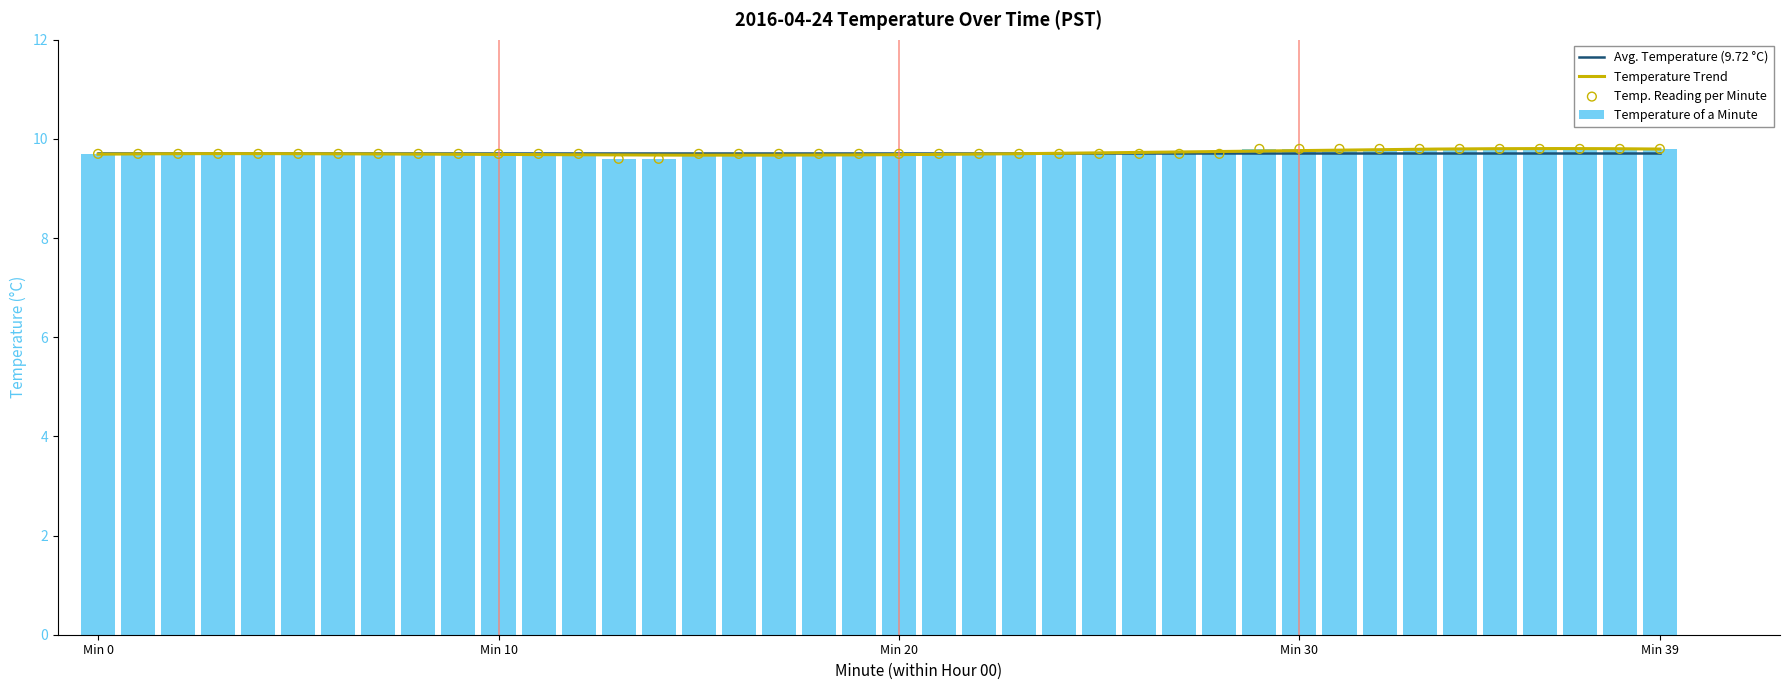

Which has a higher value, 21 or 5?

21